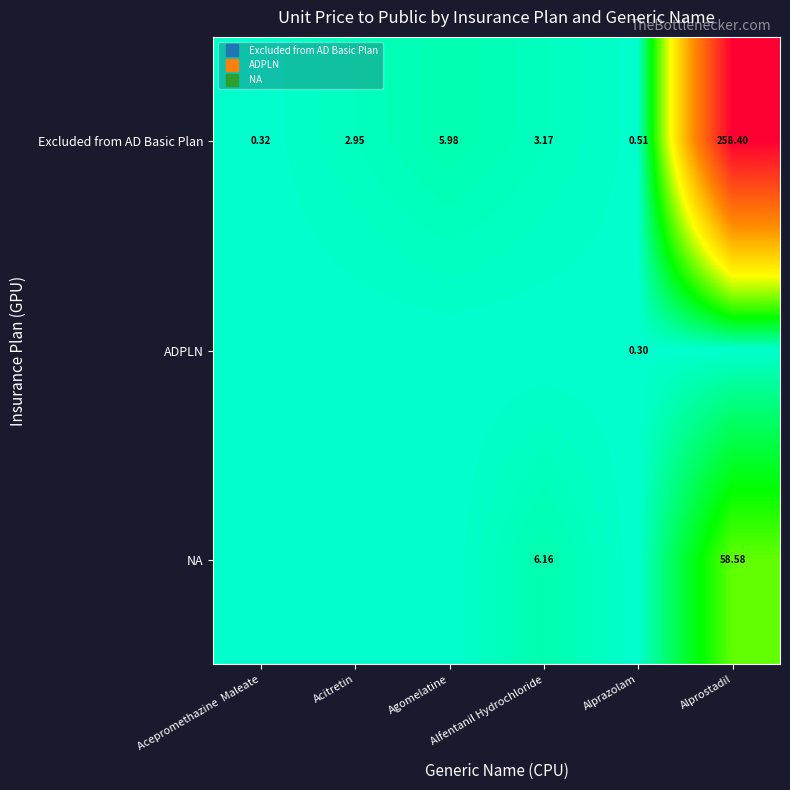

What is the lowest value of the Excluded from AD Basic Plan series?

0.3